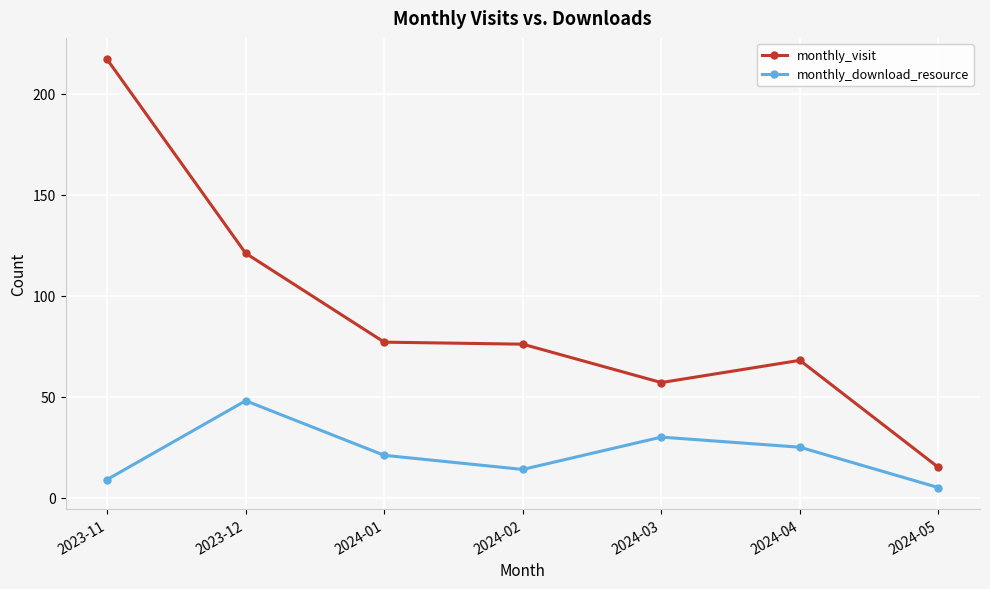

What position from the left is 2024-02?

4